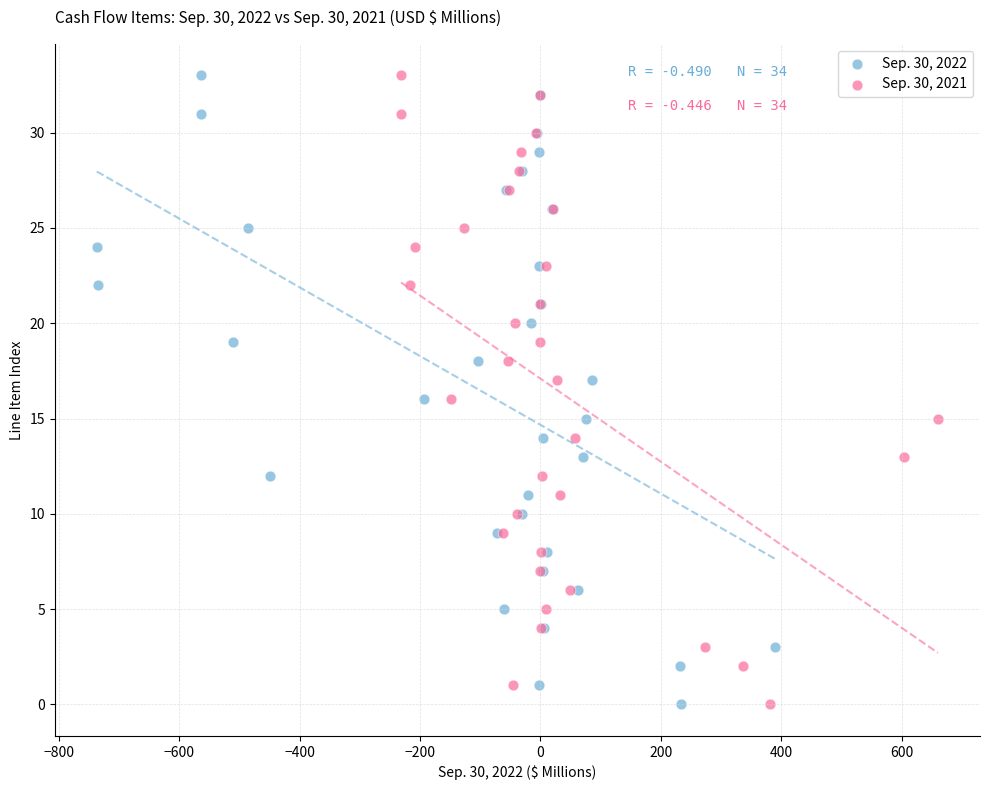

What are all the series names shown in the legend?

Sep. 30, 2022, Sep. 30, 2021